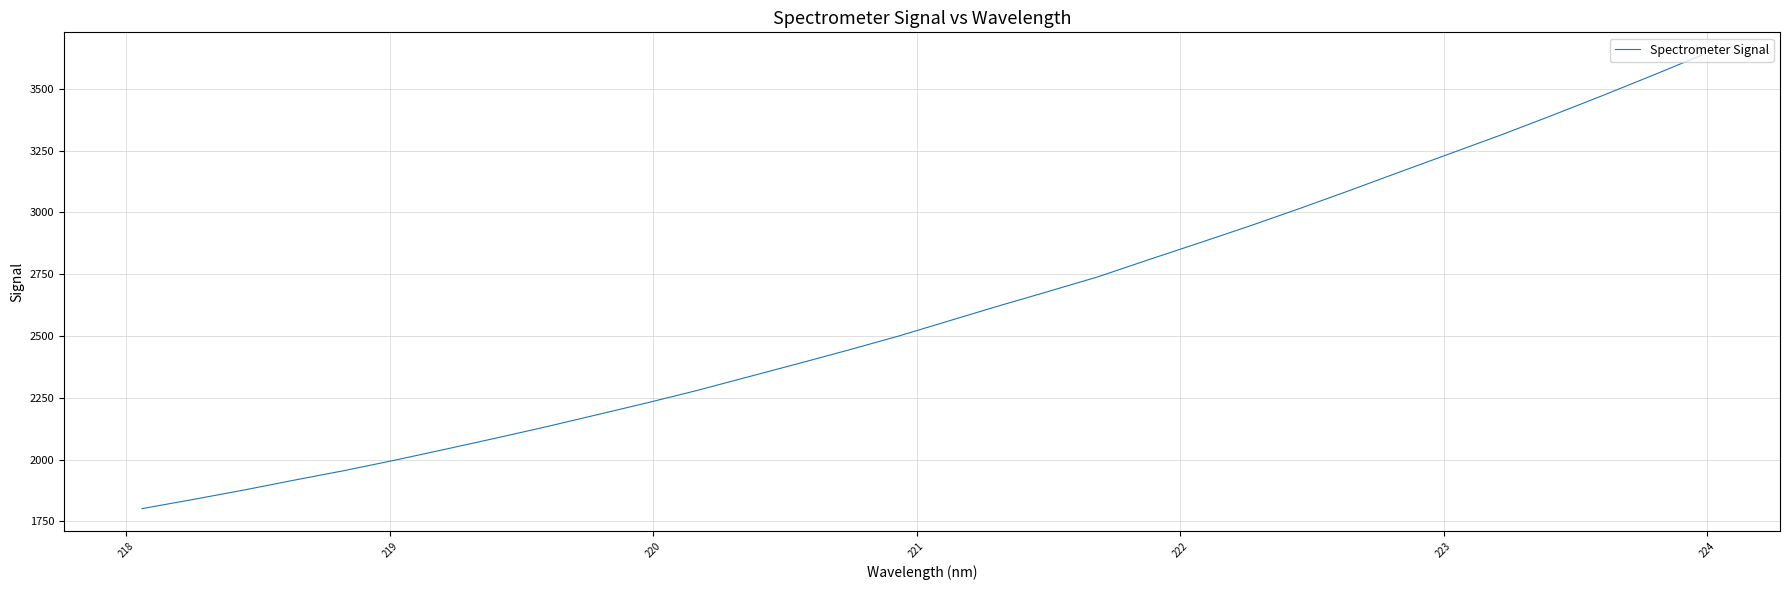

What is the smallest value displayed?

1801.1